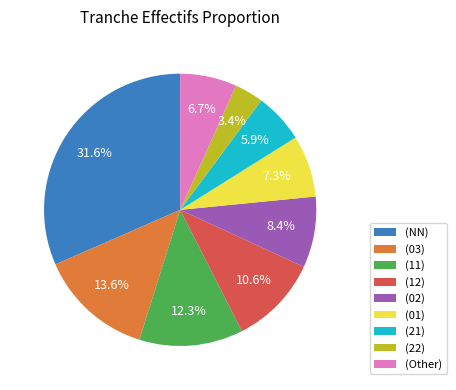

Is the sum of (03) and (NN) greater than half?

No